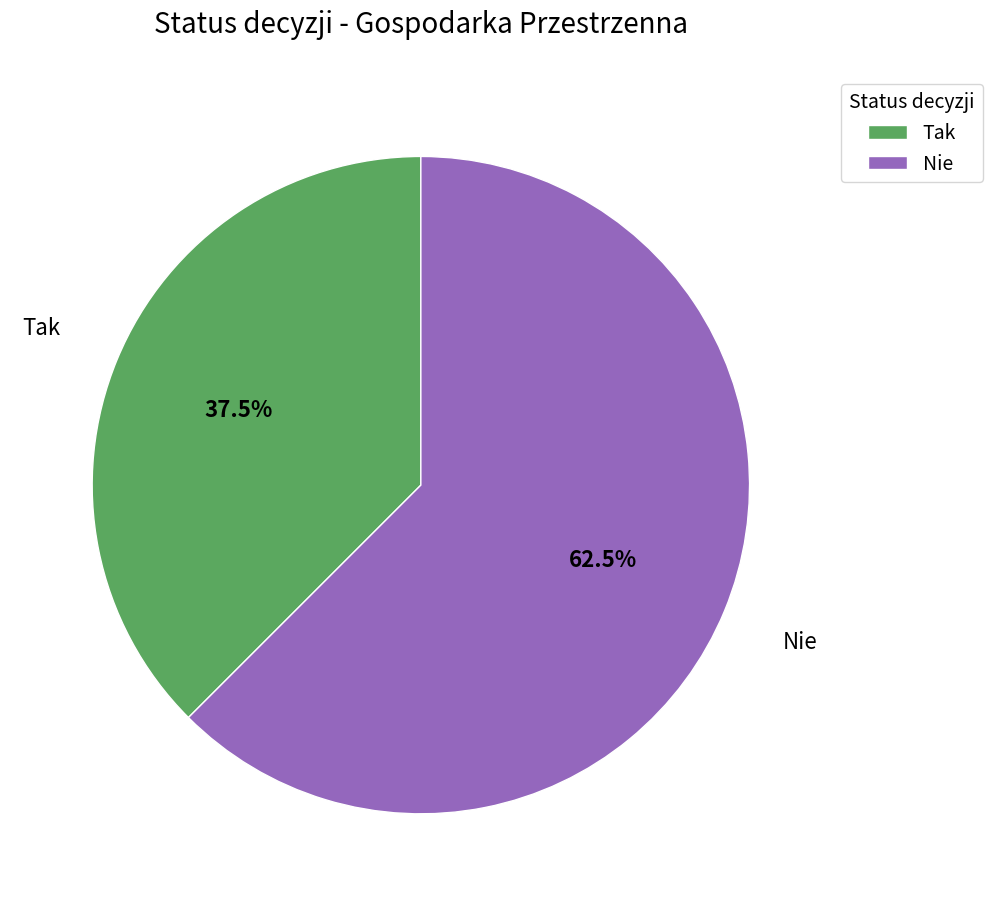

Approximately how many times larger is the value at Tak compared to Nie?

0.6